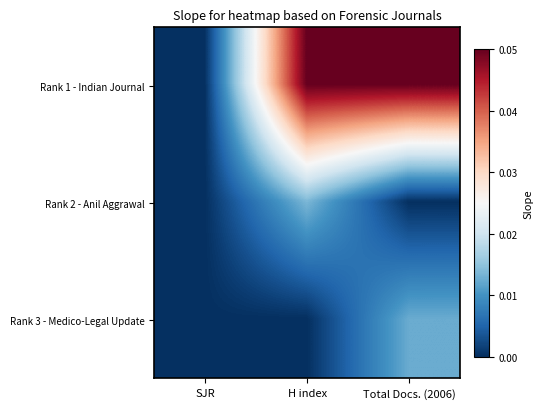

Reading left to right, what are all the values shown in this chart?

Rank 1 - Indian Journal: SJR=0.0	H index=0.1	Total Docs. (2006)=0.1
Rank 2 - Anil Aggrawal: SJR=0.0	H index=0.0	Total Docs. (2006)=0.0
Rank 3 - Medico-Legal Update: SJR=0.0	H index=0.0	Total Docs. (2006)=0.0